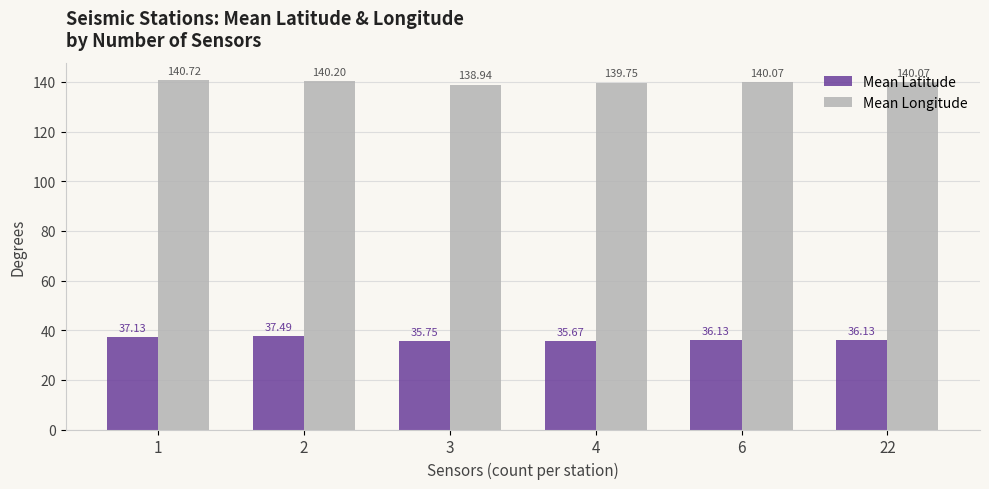

At which category does the chart reach its peak across all series?

1